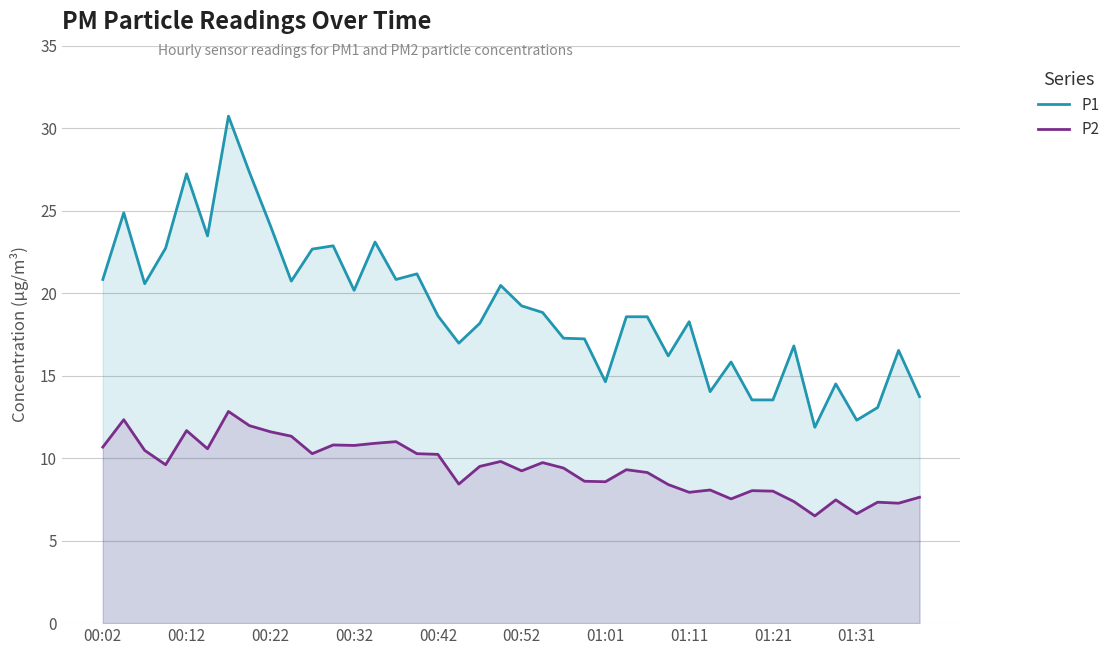

What is the maximum value for P1?

30.7